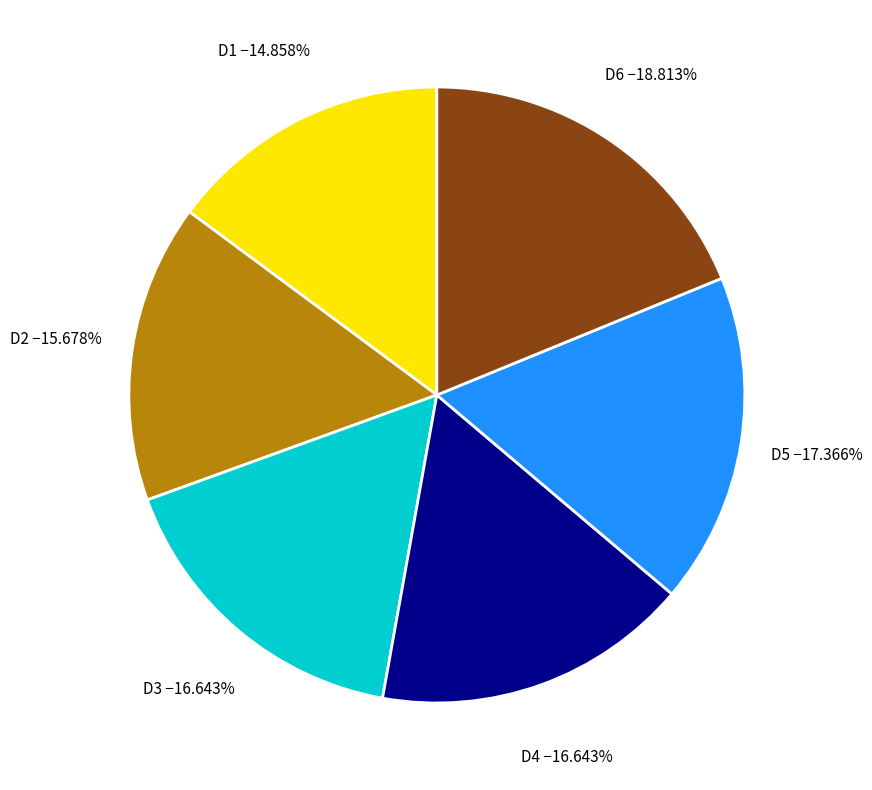

How many segments does this pie chart have?

6